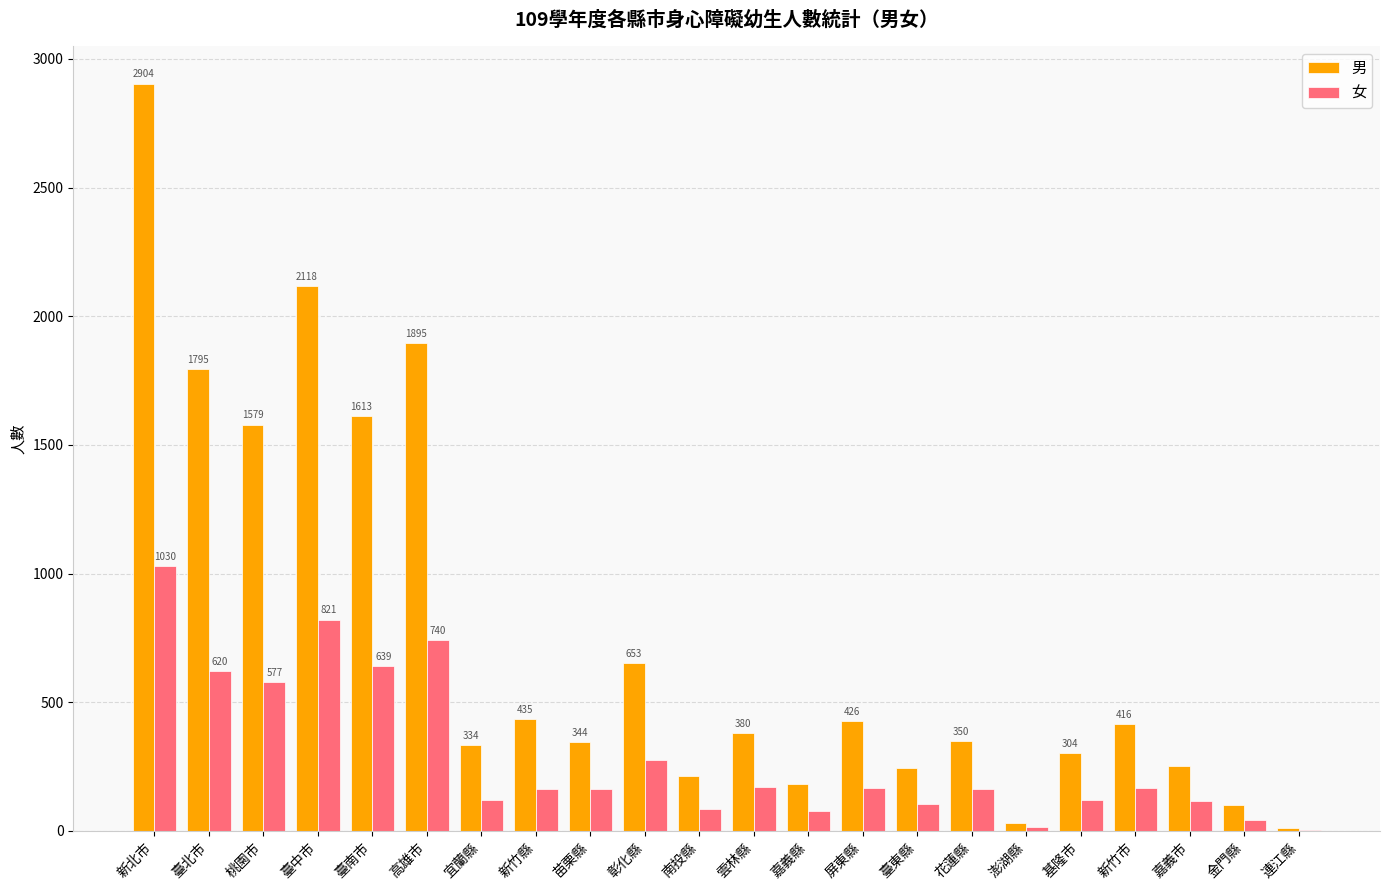

What is the average value of the 男 series?

754